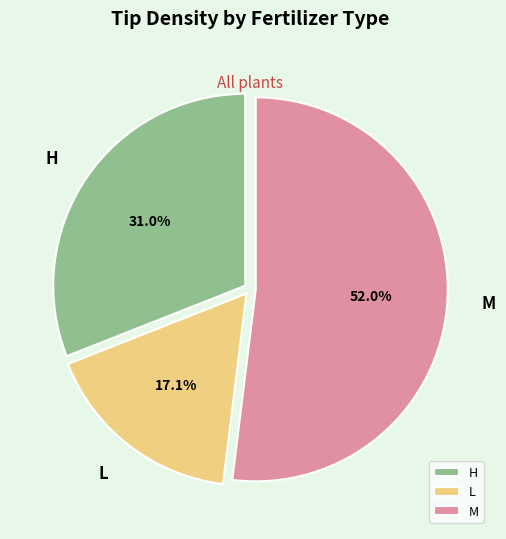

Is it true that M is 34% of the pie?

False